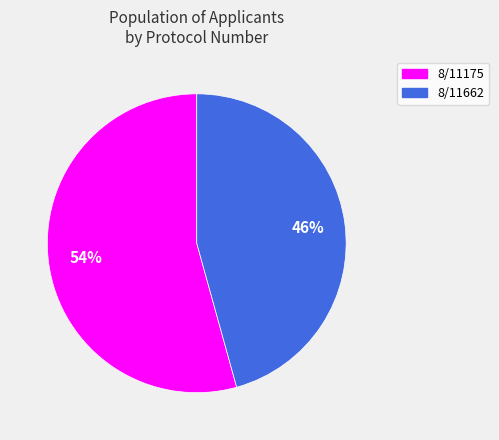

What is the smallest slice in the pie chart?

8/11662